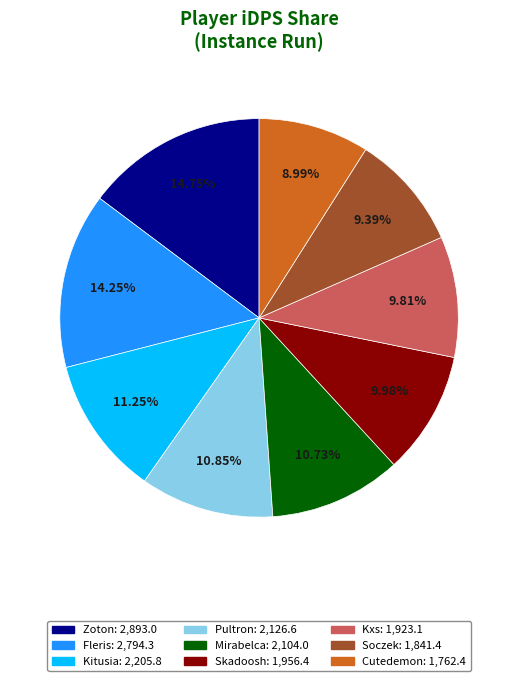

Between Skadoosh and Zoton, which is larger?

Zoton